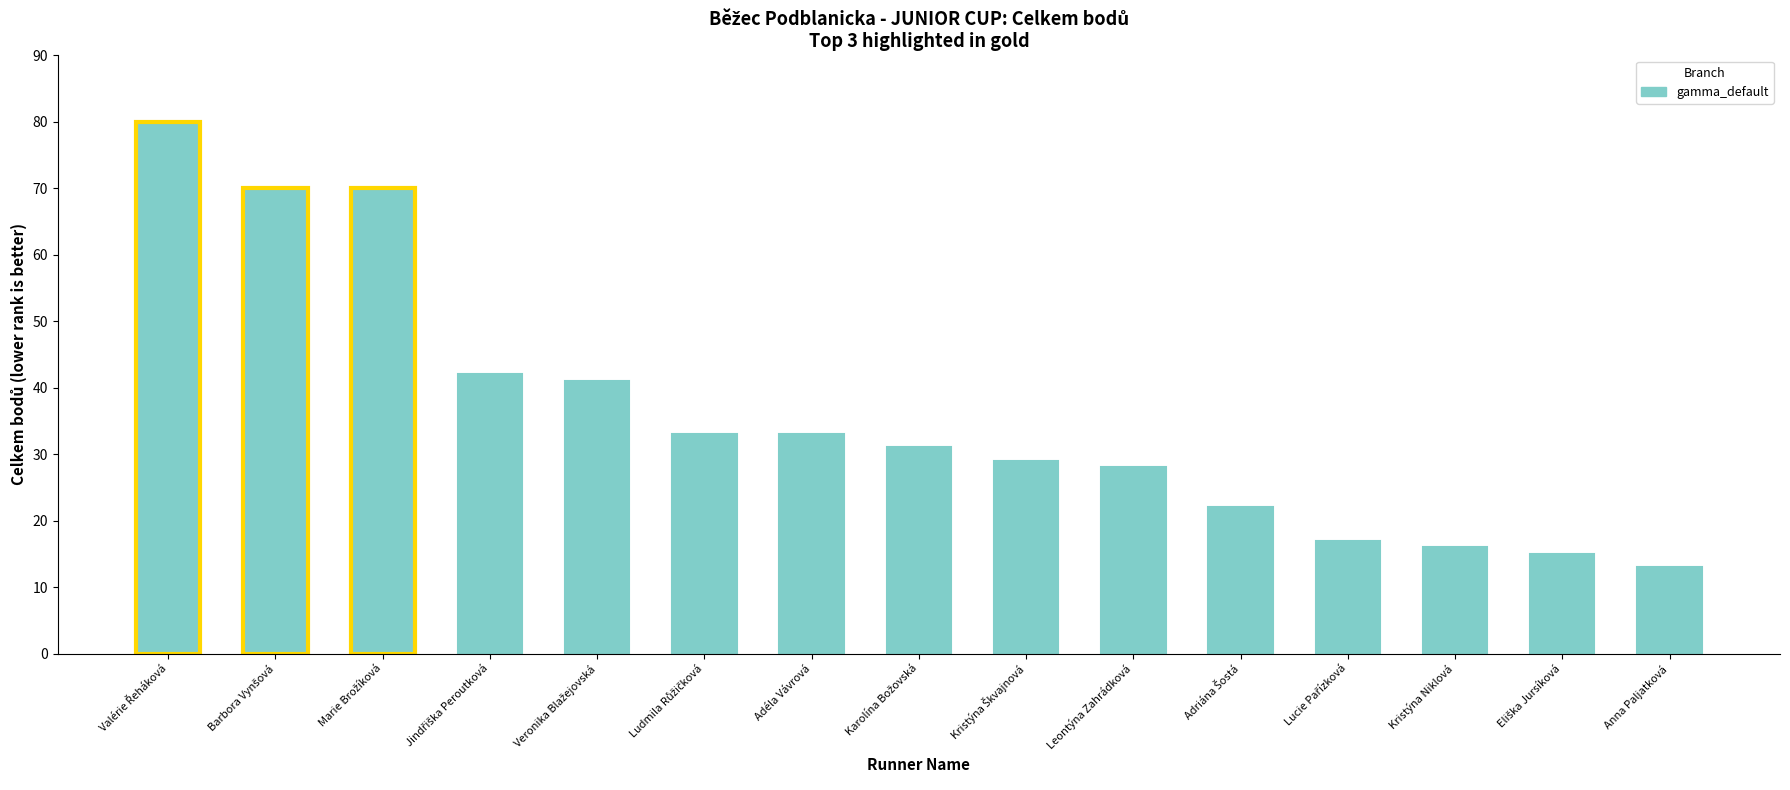

What is the sum of all values?

540